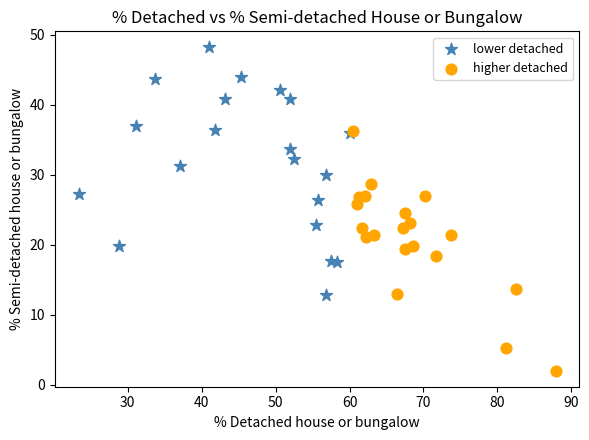

Which series contains the highest Y value?

lower detached